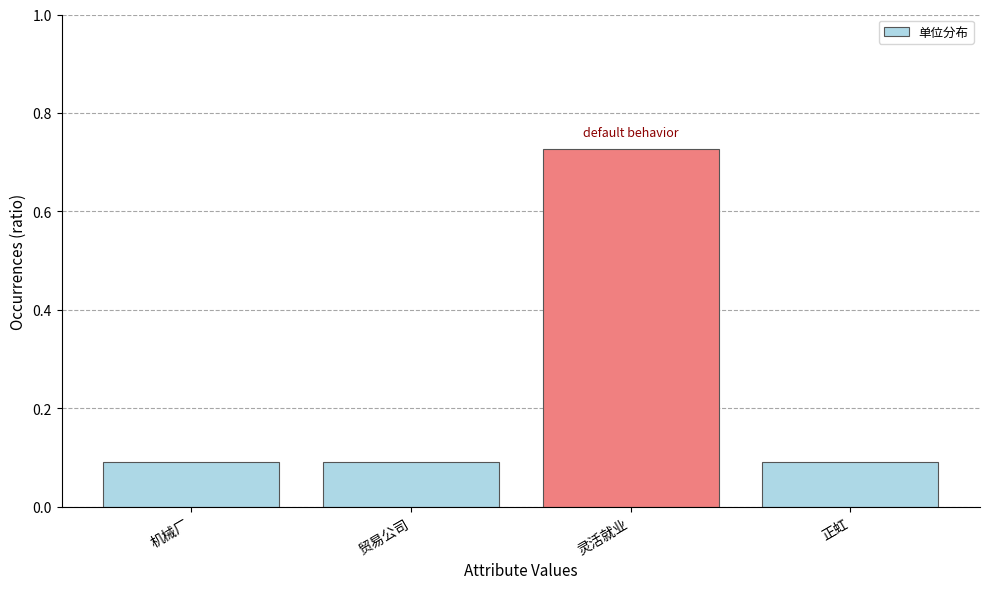

What is the minimum value shown in the chart?

0.1